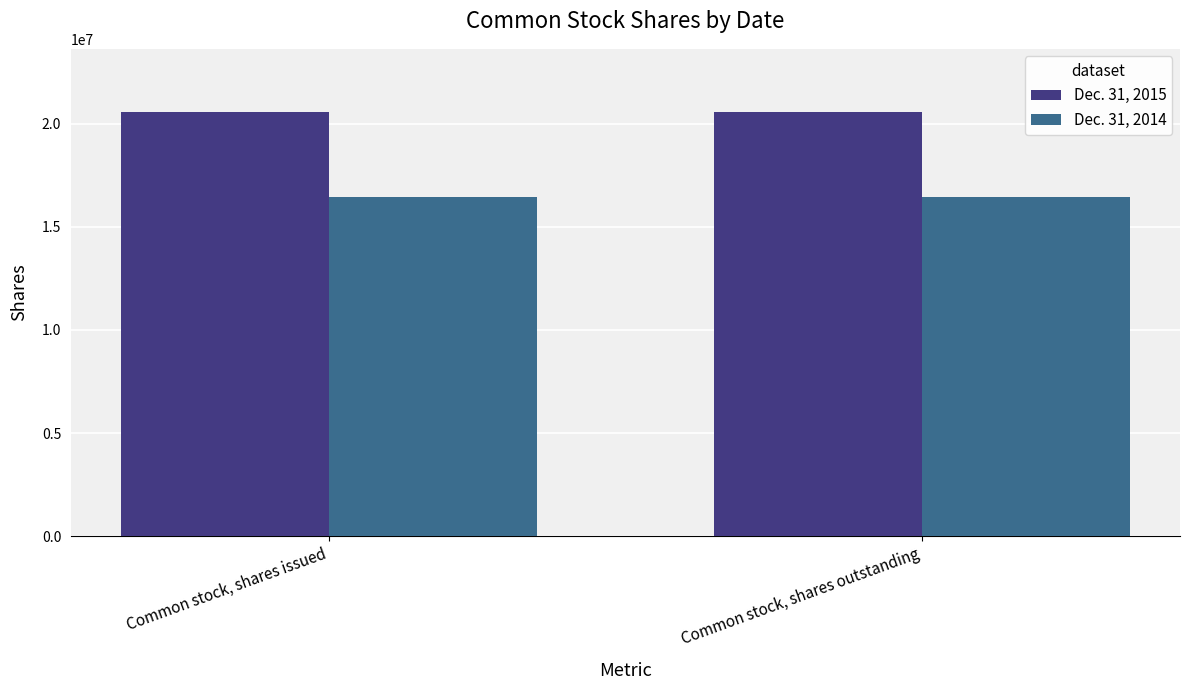

What position from the right is Common stock, shares outstanding?

1